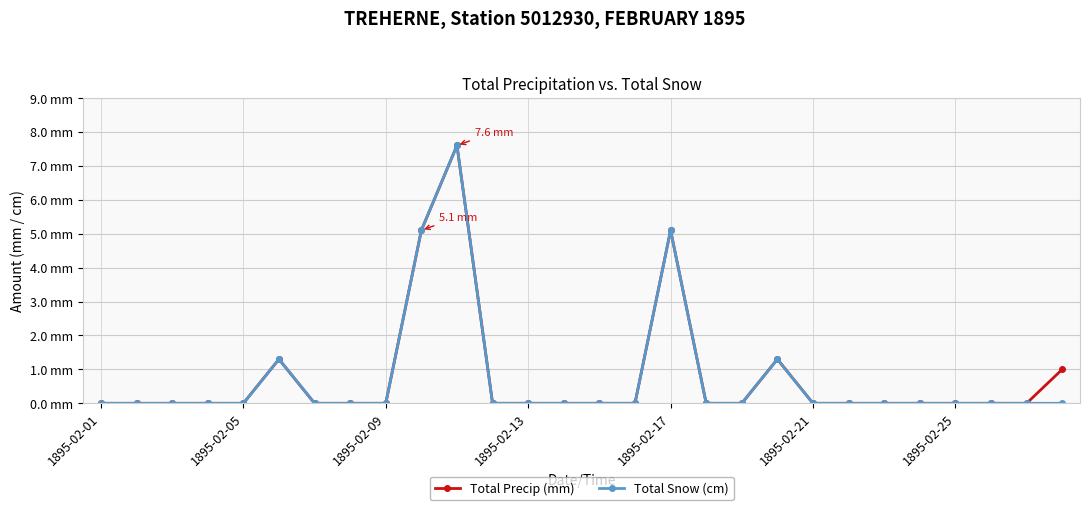

List the series in order of their overall mean, lowest first.

Total Snow (cm), Total Precip (mm)